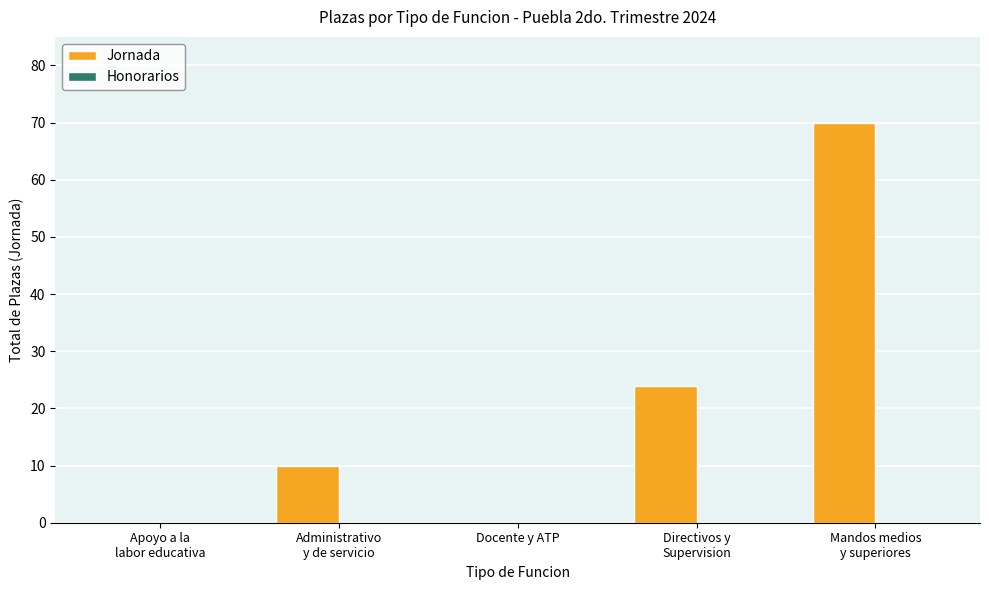

Which label corresponds to the largest value in the chart?

Mandos medios
y superiores